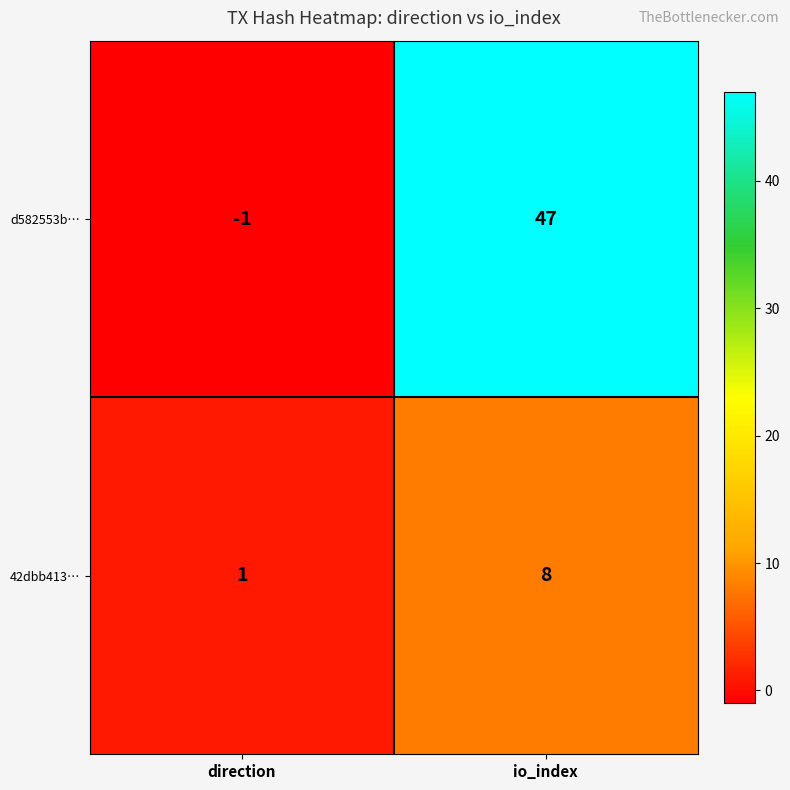

How many series are shown in this chart?

2